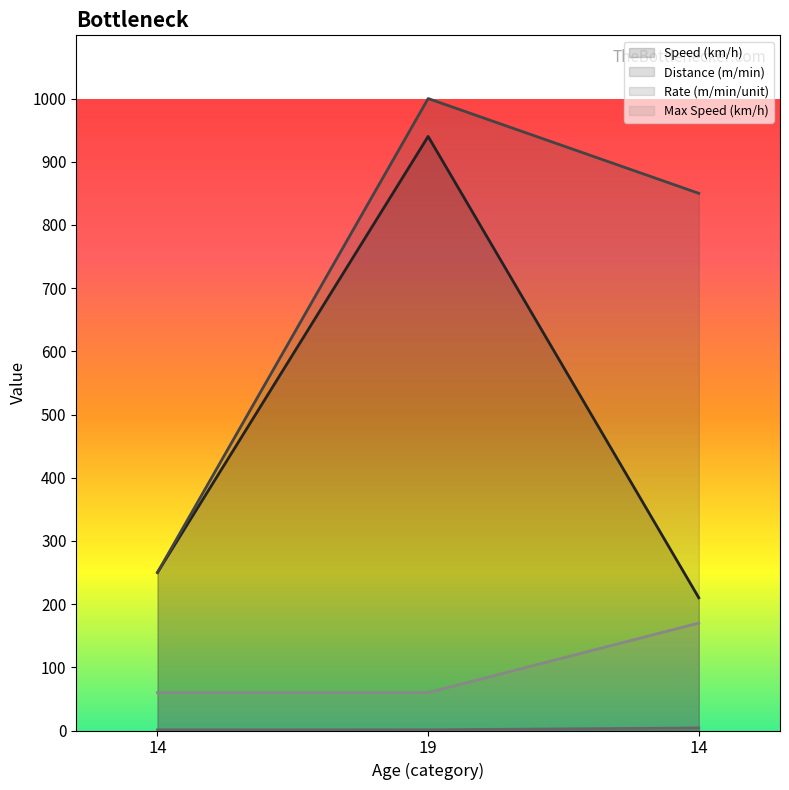

At how many categories does at least one series exceed 388?

2